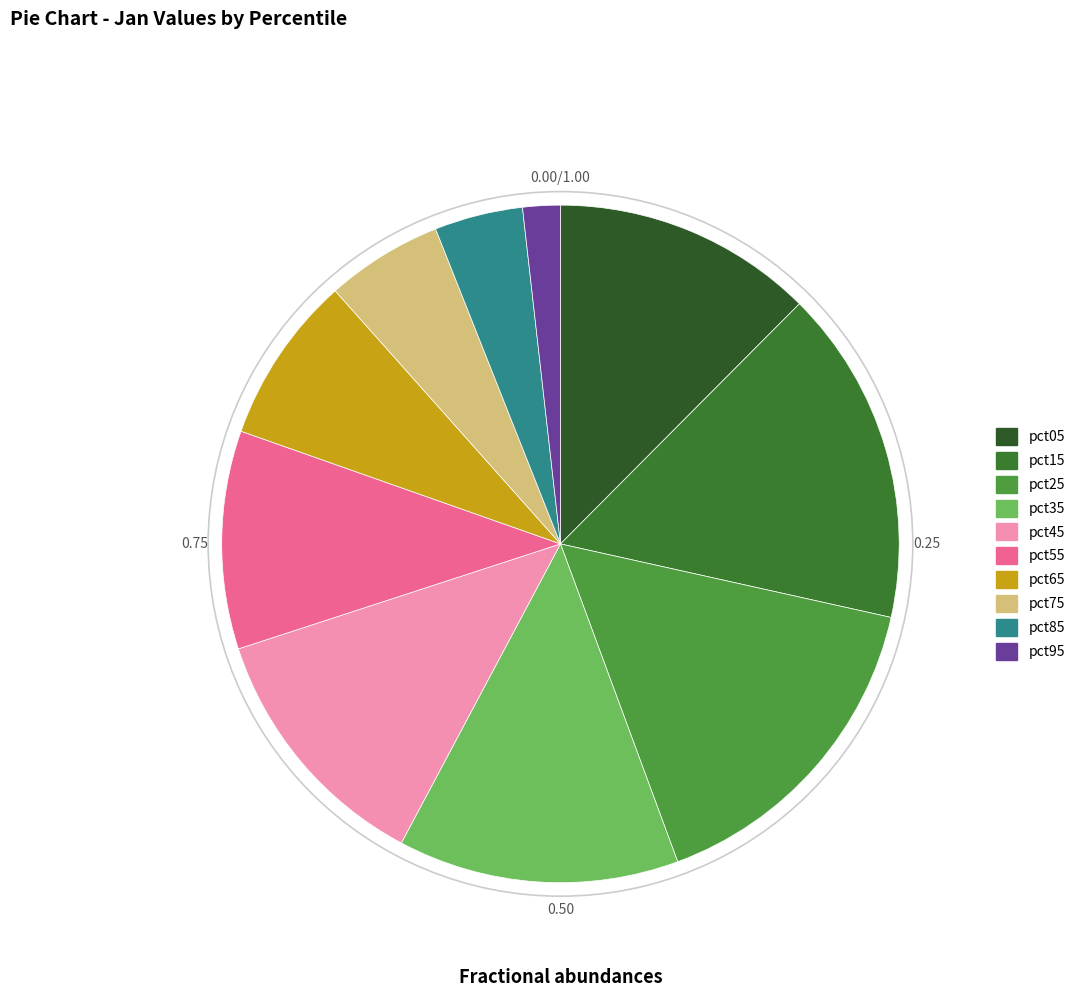

Is there a majority slice in this chart?

No